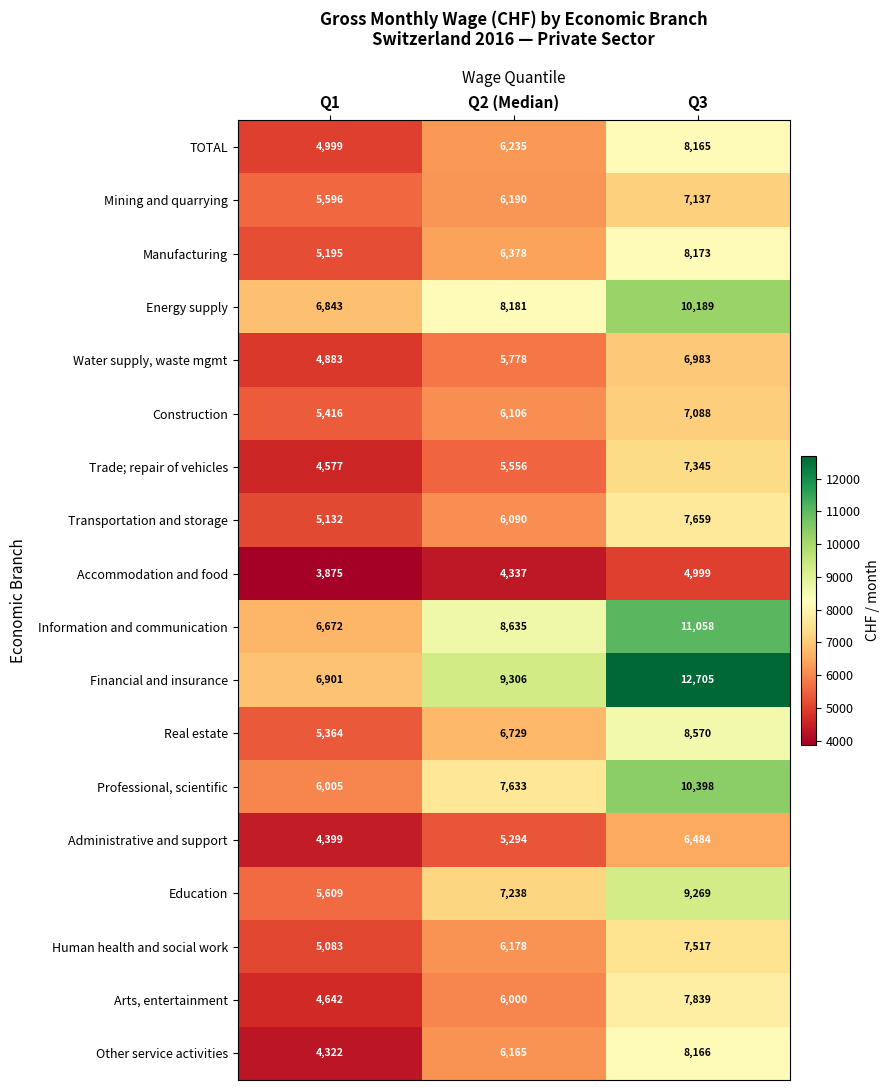

What is the average value of the Construction series?

6203